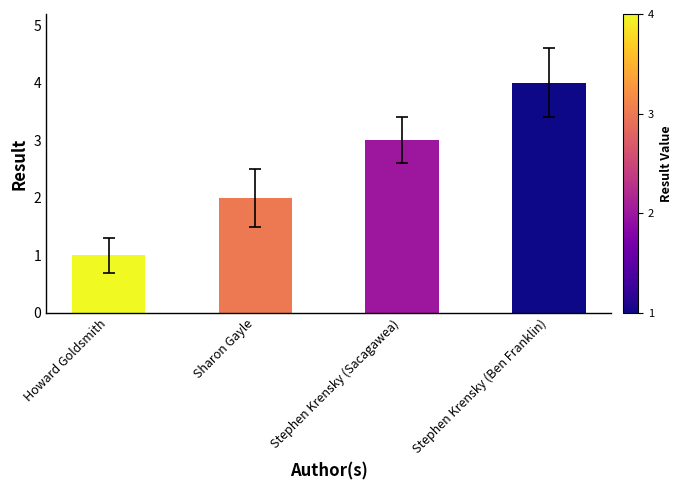

Between Howard Goldsmith and Stephen Krensky (Sacagawea), which is larger?

Stephen Krensky (Sacagawea)